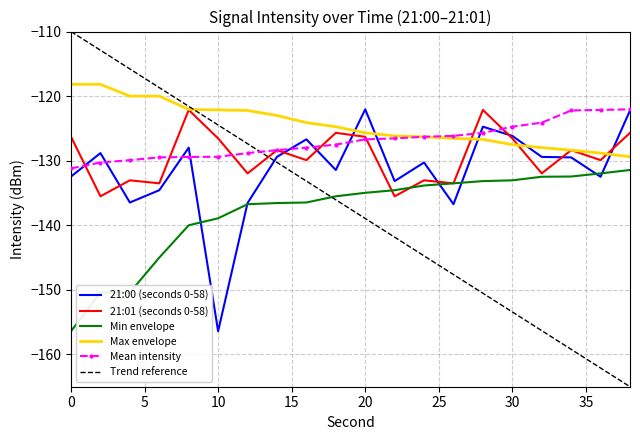

What is the sum of all Max envelope values?

-2488.0